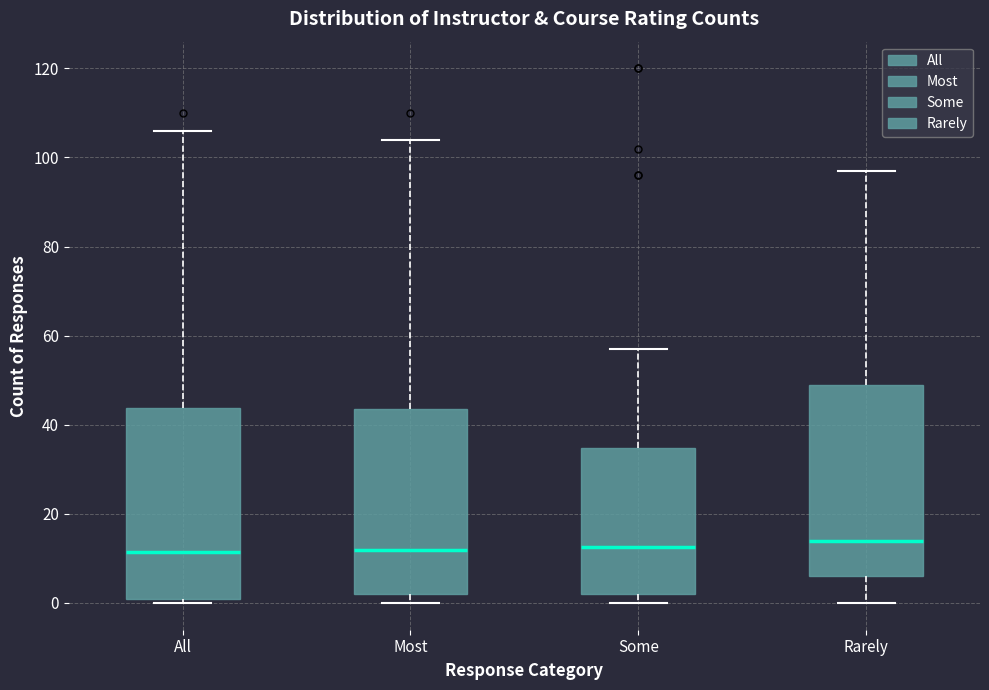

Reading left to right, transcribe this box plot: for each box, give where its median line is, the range the box spans, and where its two whiskers end, as read against the y-axis. The values are not printed on the chart, so give them approximately, as read against the axis.

All: median 12, box 2 to 44, whiskers 0 to 106
Most: median 12, box 2 to 44, whiskers 0 to 104
Some: median 12, box 2 to 34, whiskers 0 to 58
Rarely: median 14, box 6 to 50, whiskers 0 to 98